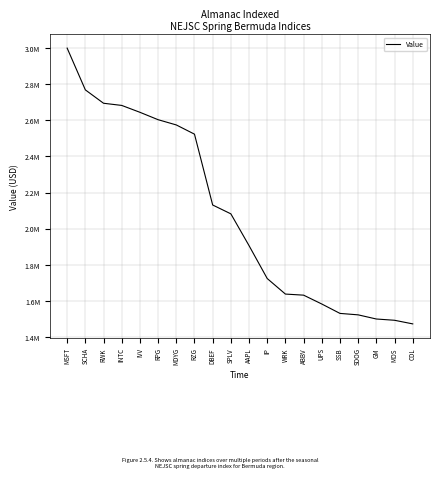

True or false: there are more than 2 points higher than both neighbors.

False